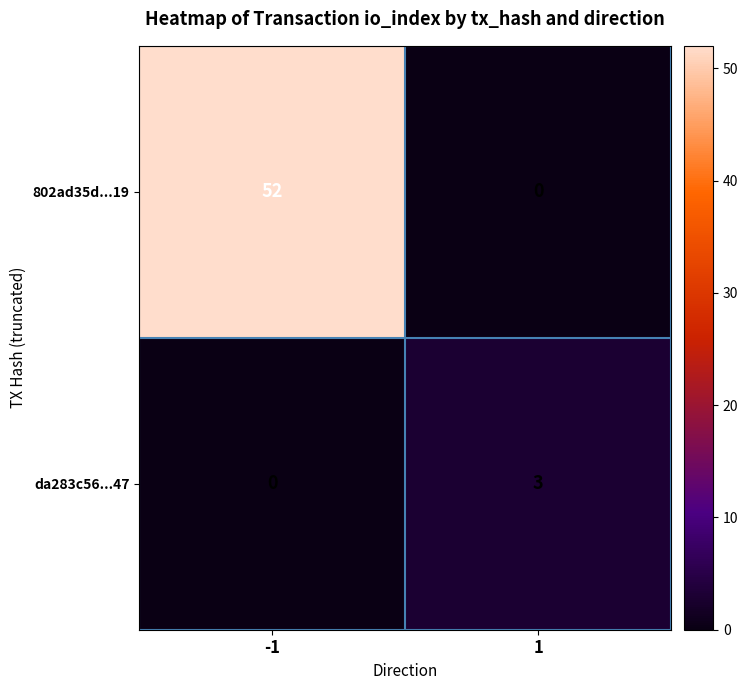

True or false: 802ad35d...19 has a value of 33 at 1.

False